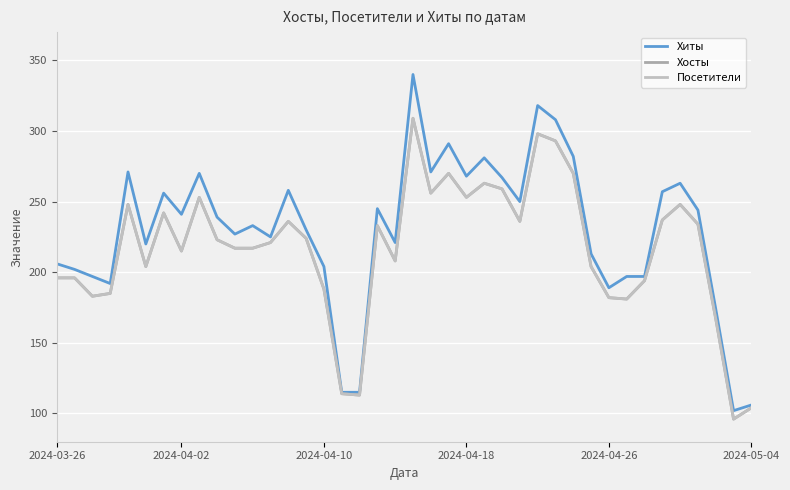

Reading right to left, what are all the values shown in this chart?

Хиты: 106	102	174	244	263	257	197	197	189	213	282	308	318	250	267	281	268	291	271	340	221	245	115	115	204	230	258	225	233	227	239	270	241	256	220	271	192	197	202	206
Хосты: 104	96	167	234	248	237	194	181	182	204	270	293	298	236	259	263	253	270	256	309	208	233	113	114	188	224	236	221	217	217	223	253	215	242	204	248	185	183	196	196
Посетители: 104	96	167	234	248	237	194	181	182	204	270	293	298	236	259	263	253	270	256	309	208	233	113	114	188	224	236	221	217	217	223	253	215	242	204	248	185	183	196	196